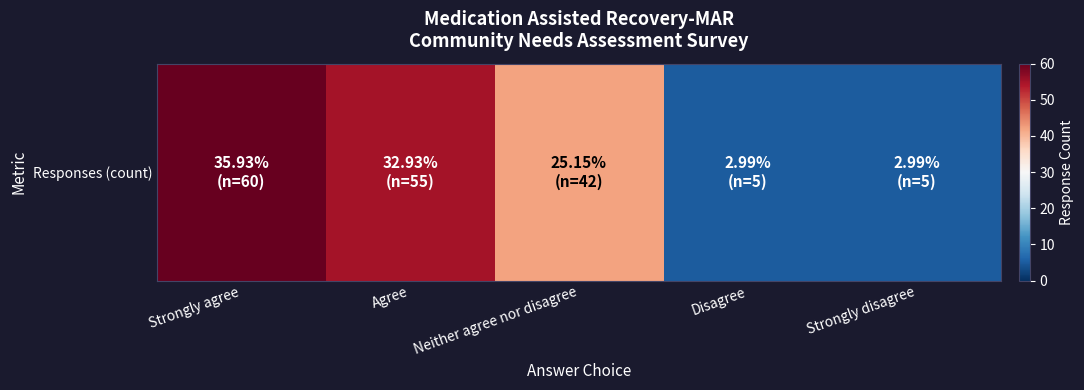

Is it true that the value at Strongly disagree is 2?

False